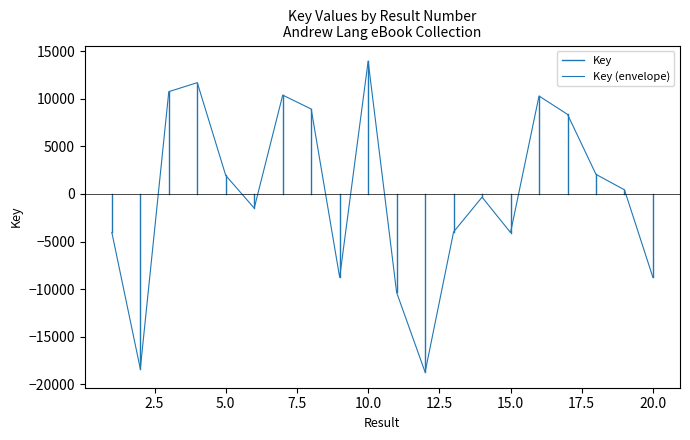

The chart shows a value of 2066.1 at 18. True or false?

True